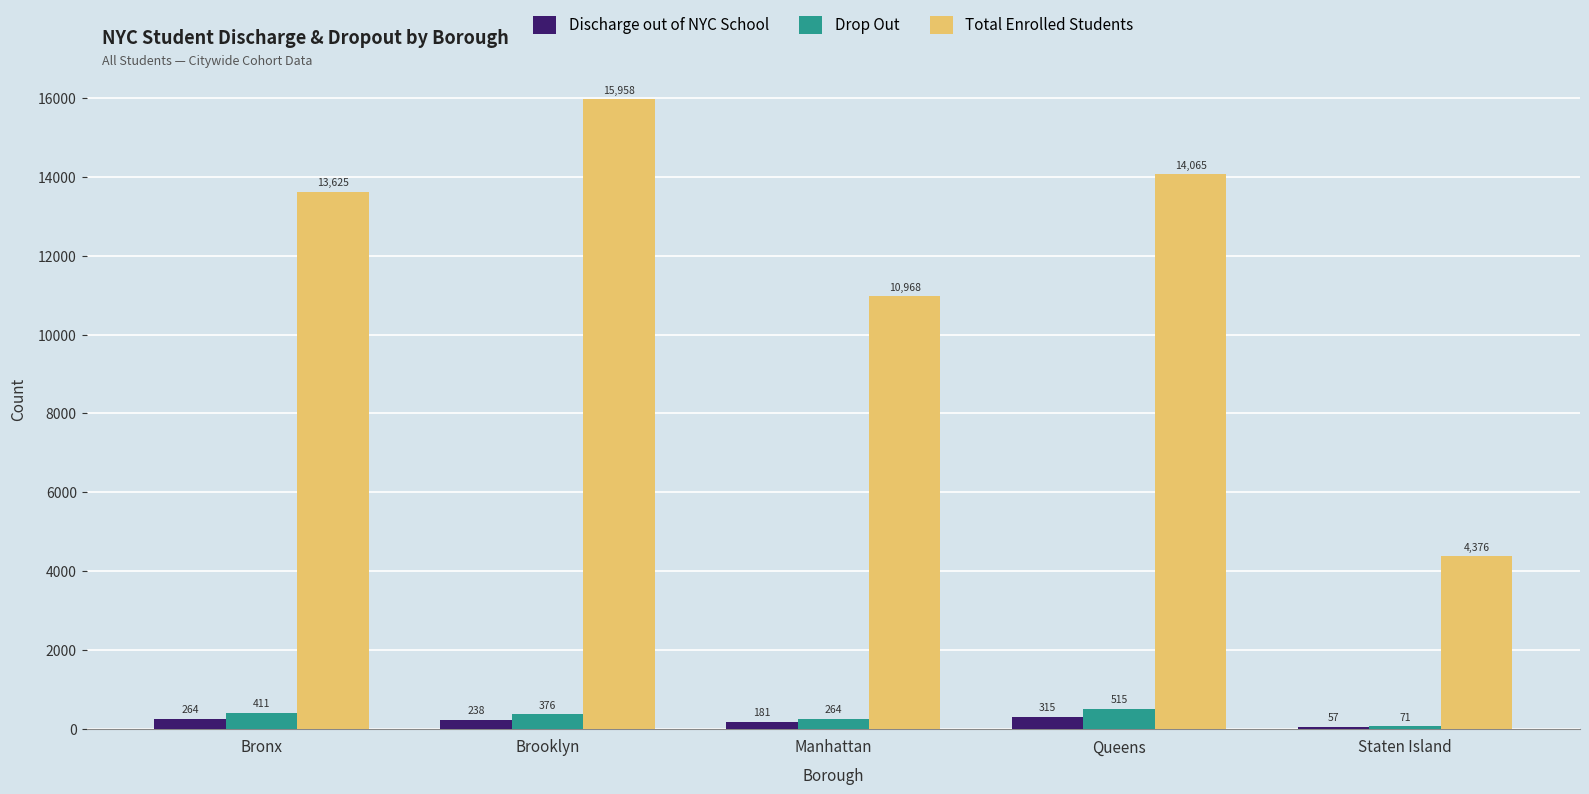

Which category has the highest value in the Discharge out of NYC School series?

Queens